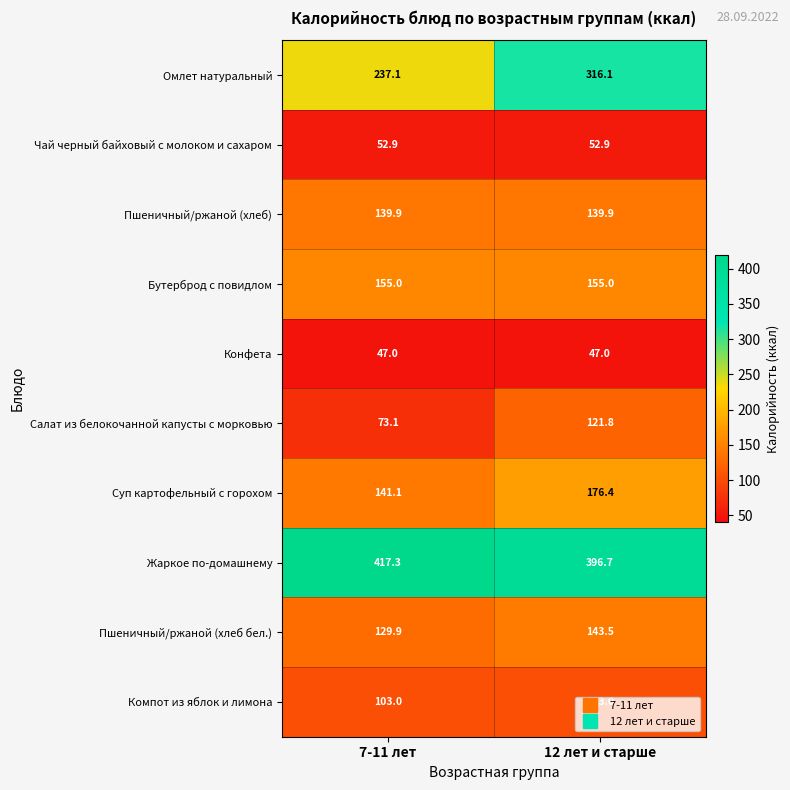

List the series in order of their peak value, highest first.

Жаркое по-домашнему, Омлет натуральный, Суп картофельный с горохом, Бутерброд с повидлом, Пшеничный/ржаной (хлеб бел.), Пшеничный/ржаной (хлеб), Салат из белокочанной капусты с морковью, Компот из яблок и лимона, Чай черный байховый с молоком и сахаром, Конфета